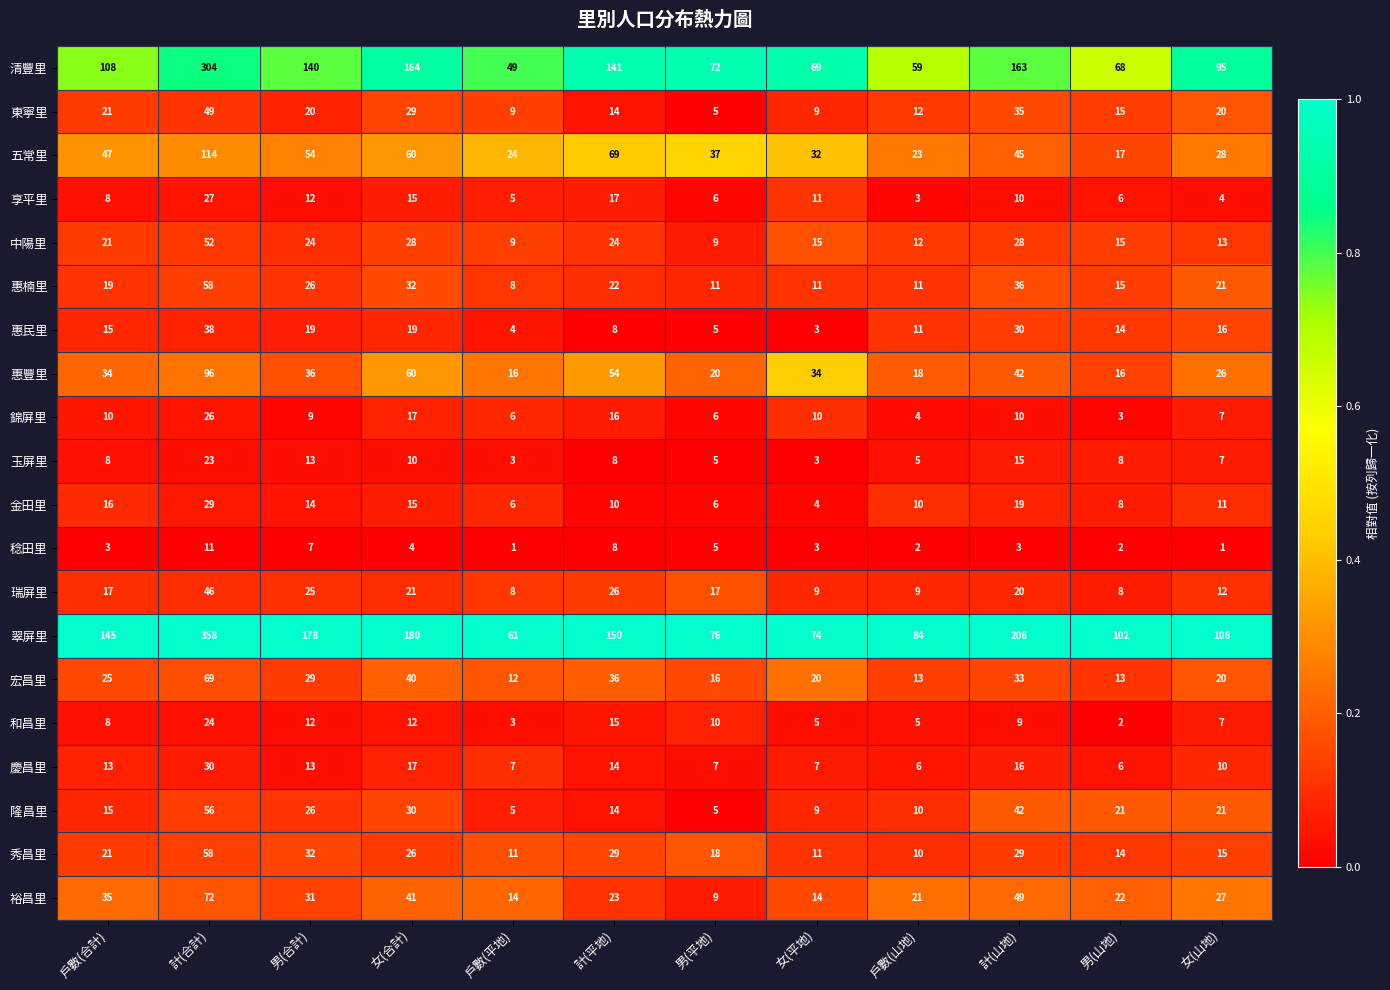

Which series has the largest range (max minus min)?

翠屏里